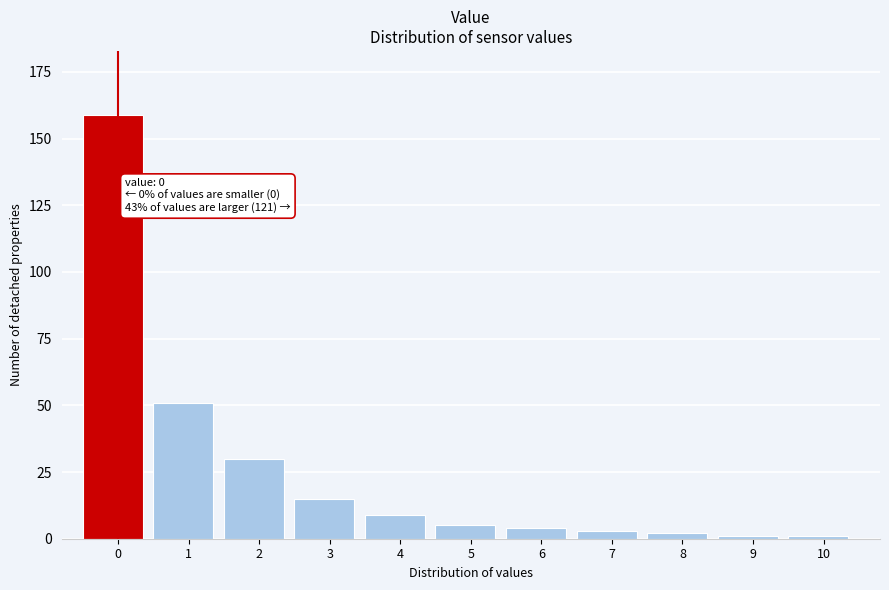

Reading left to right, list all the values displayed in this chart.

0=159	1=51	2=30	3=15	4=9	5=5	6=4	7=3	8=2	9=1	10=1